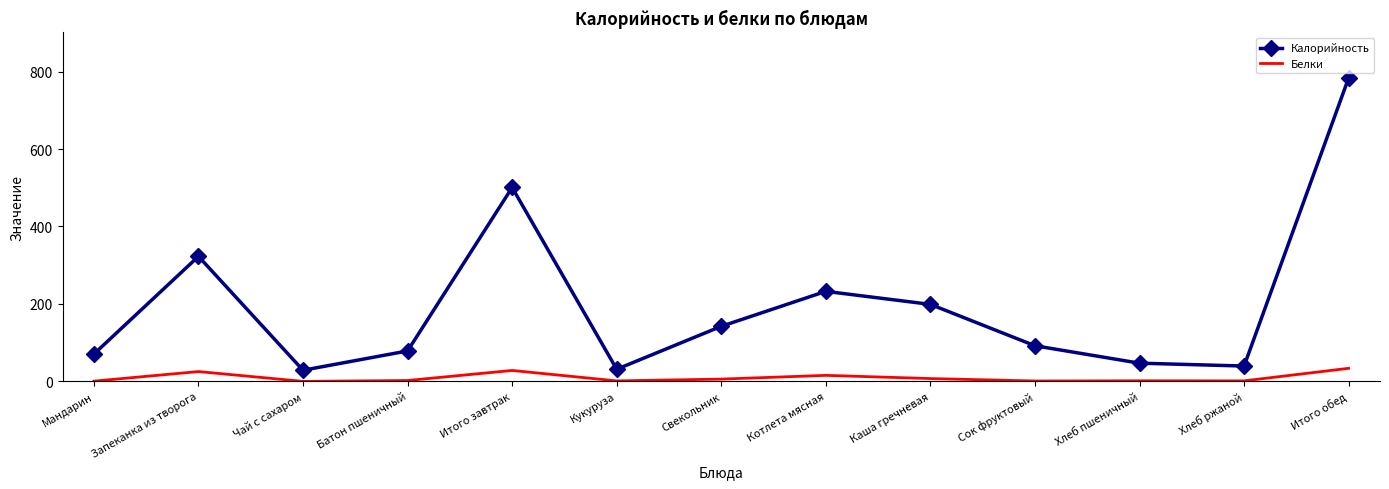

What is the difference between the maximum and minimum values in the Калорийность series?

754.7